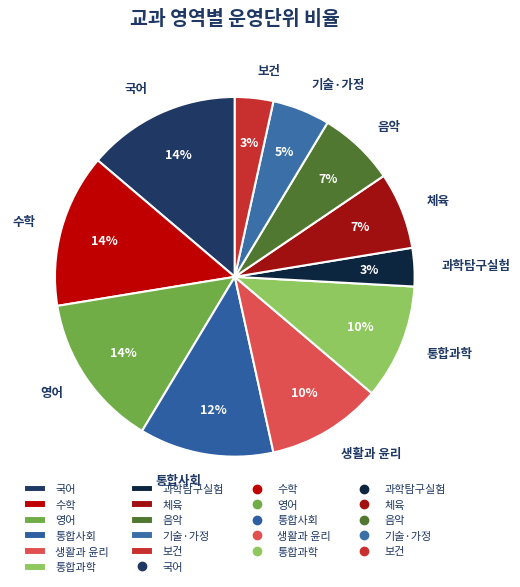

Which has a higher value, 생활과 윤리 or 과학탐구실험?

생활과 윤리